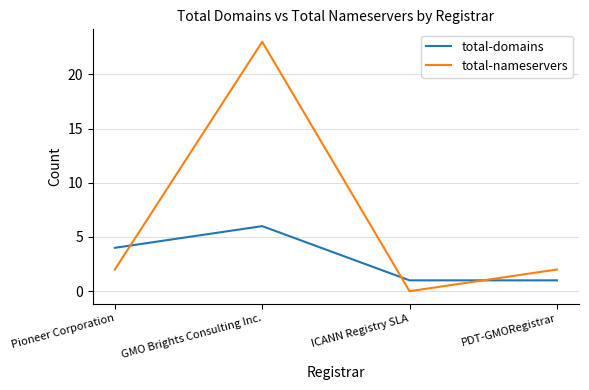

How many distinct data groups are displayed?

2